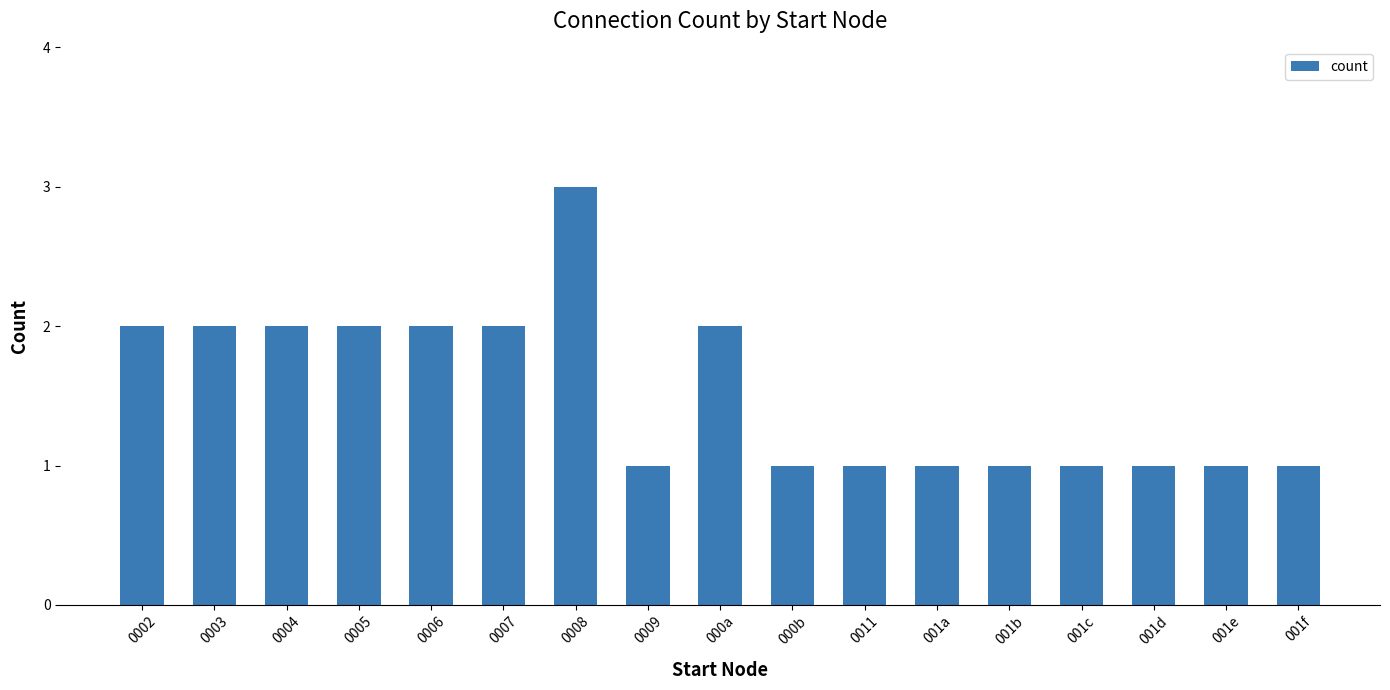

What position from the left is 001f?

17